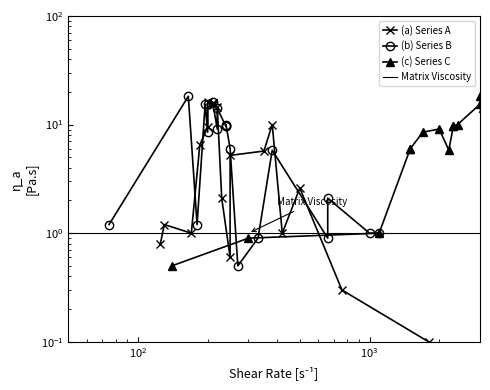

At which category is the sum across all series the highest?

7